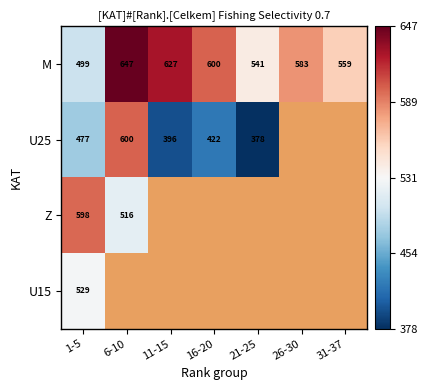

How many data points does each series have?

7